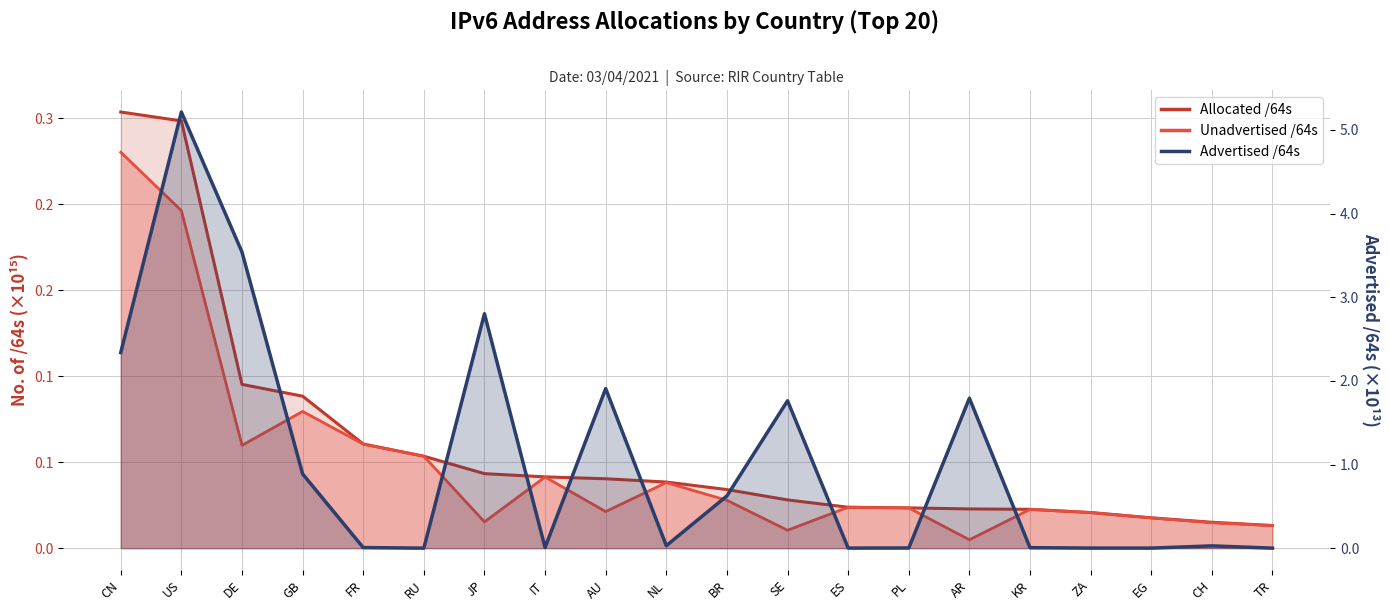

What is the approximate value of Allocated /64s at US?

0.2